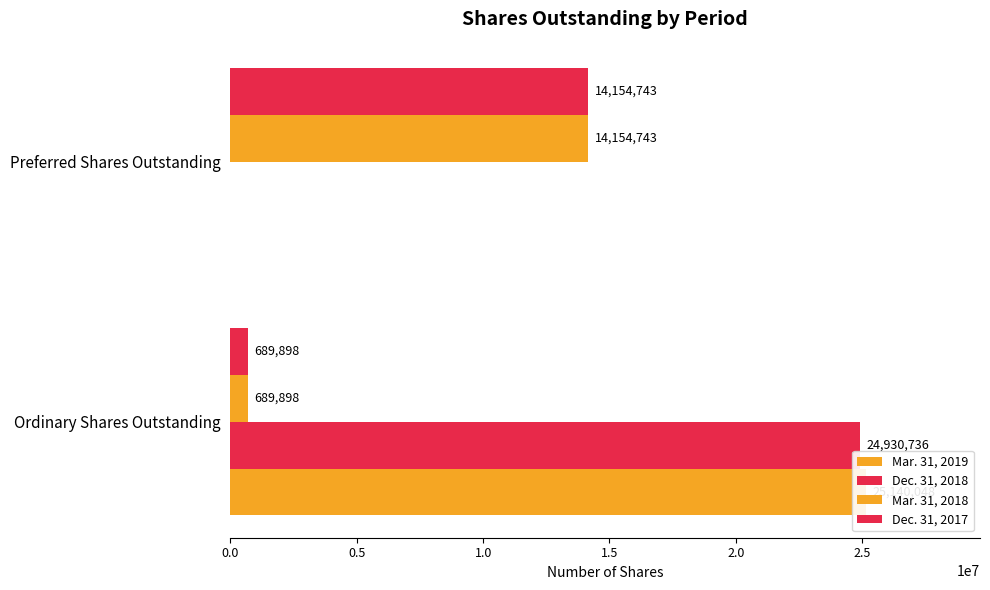

What is the difference between the maximum and minimum values in the Mar. 31, 2019 series?

25140048